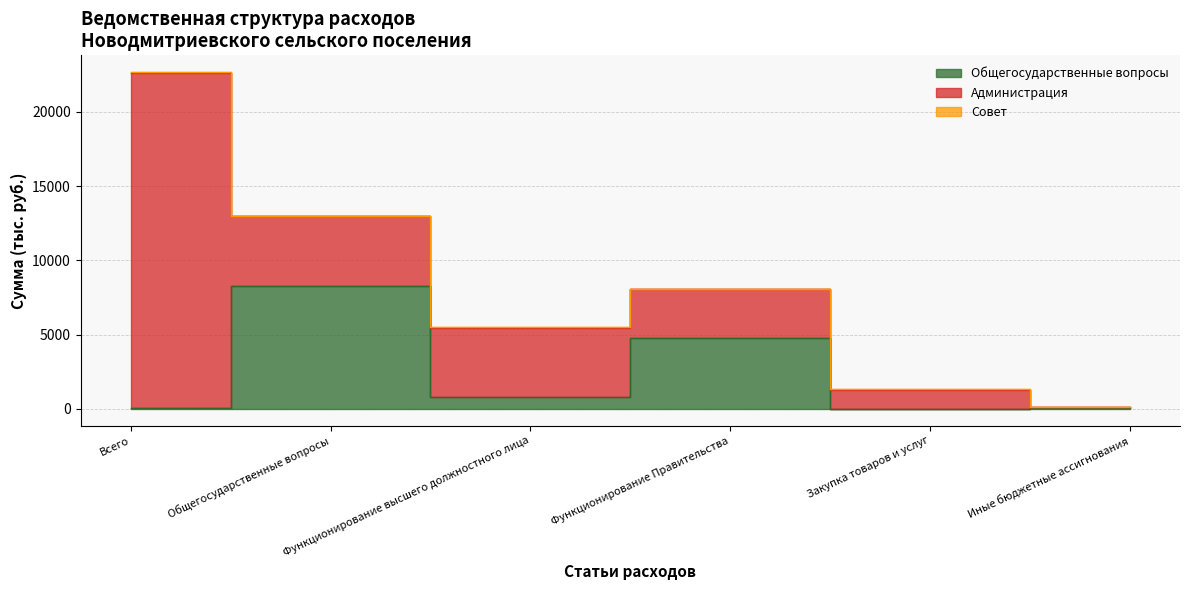

What is the difference between the highest and lowest values at Функционирование высшего должностного лица?

4557.3